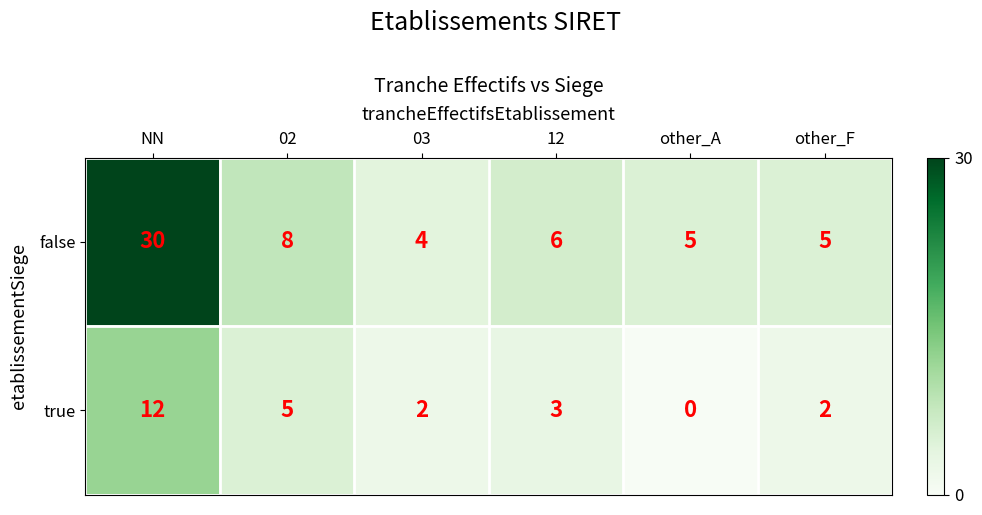

What is the maximum value shown in the chart?

30